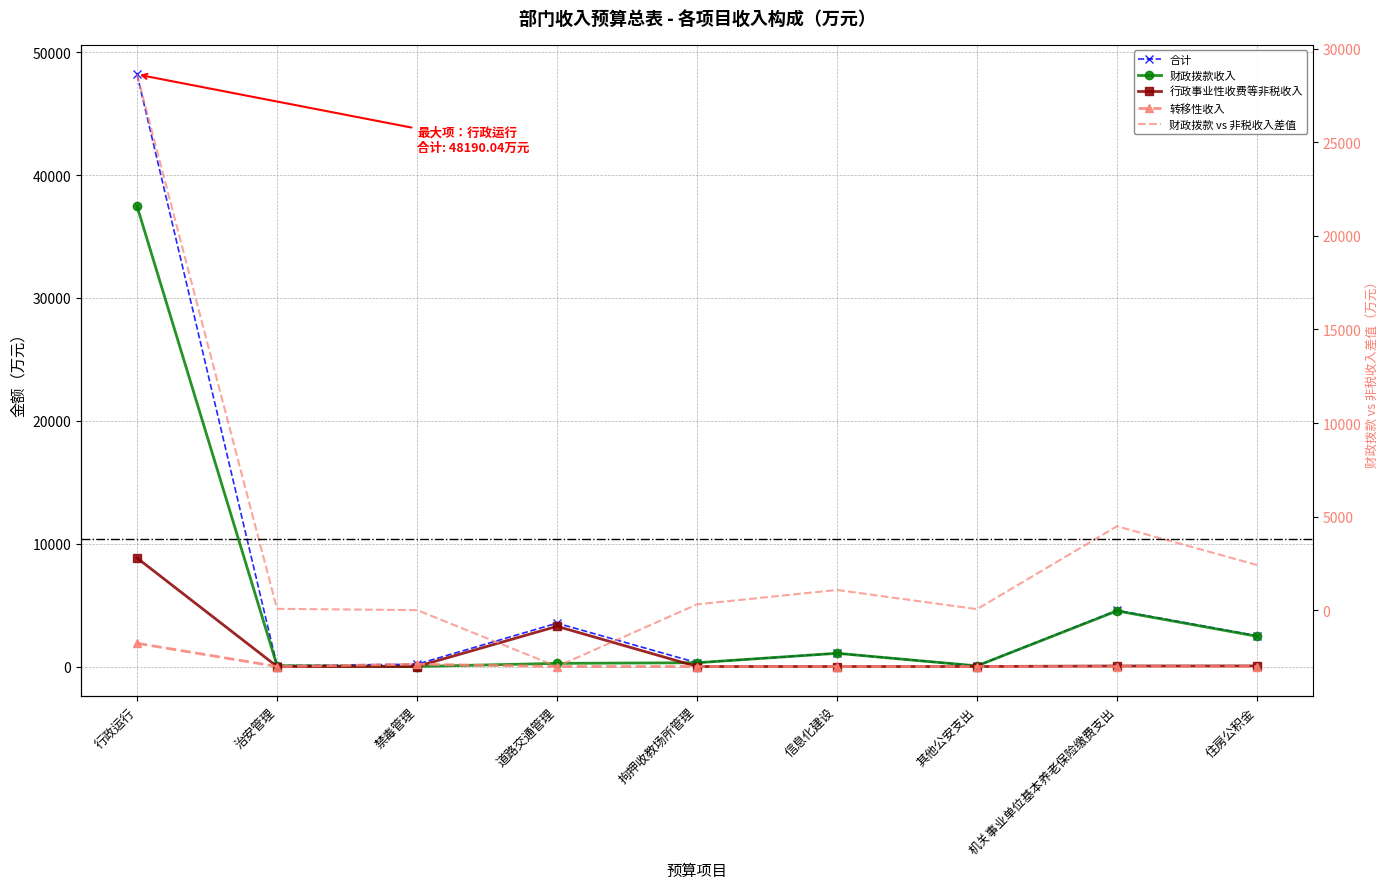

Rank the categories by 合计 value from lowest to highest.

其他公安支出, 治安管理, 禁毒管理, 拘押收教场所管理, 信息化建设, 住房公积金, 道路交通管理, 机关事业单位基本养老保险缴费支出, 行政运行